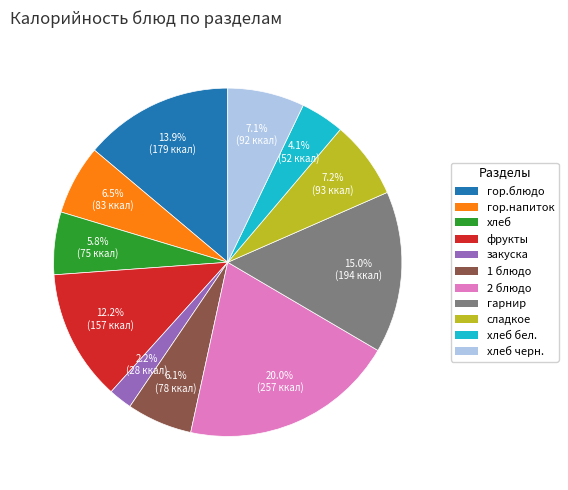

Is there a majority slice in this chart?

No